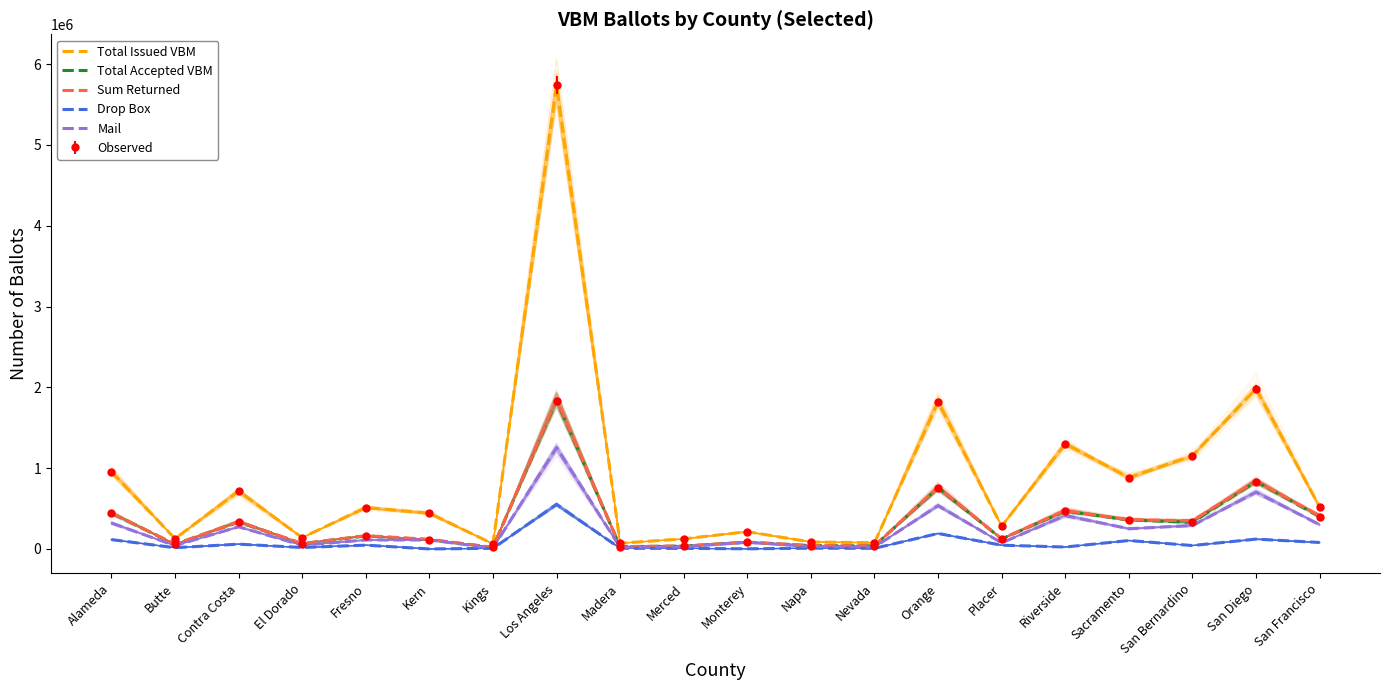

How many data points does each series have?

20